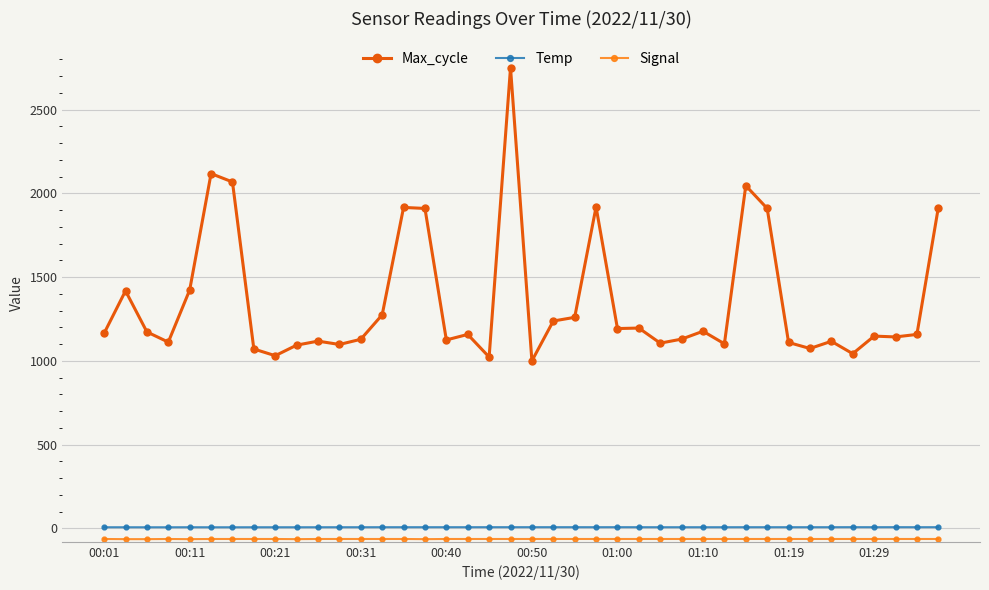

What is the value of the Max_cycle point at the 20th from the left?

2750.0